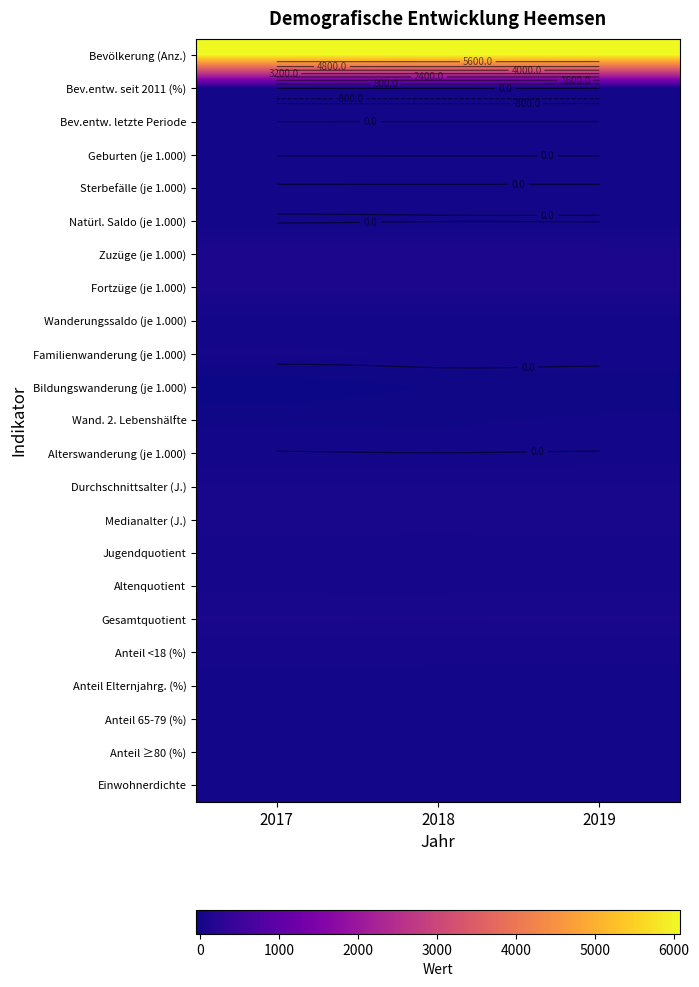

Is it true that Sterbefälle (je 1.000) equals 14.8 at 2019?

False